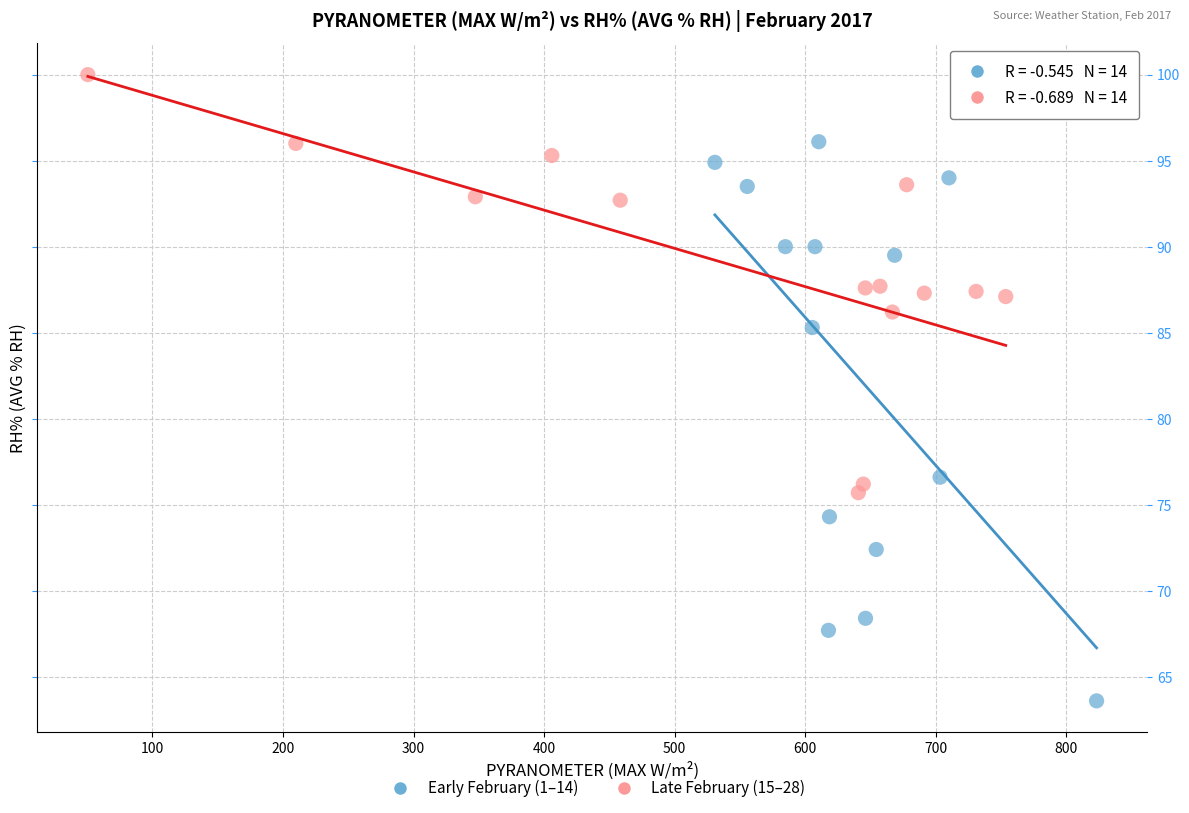

Which series reaches the maximum Y coordinate?

Late February (15–28)